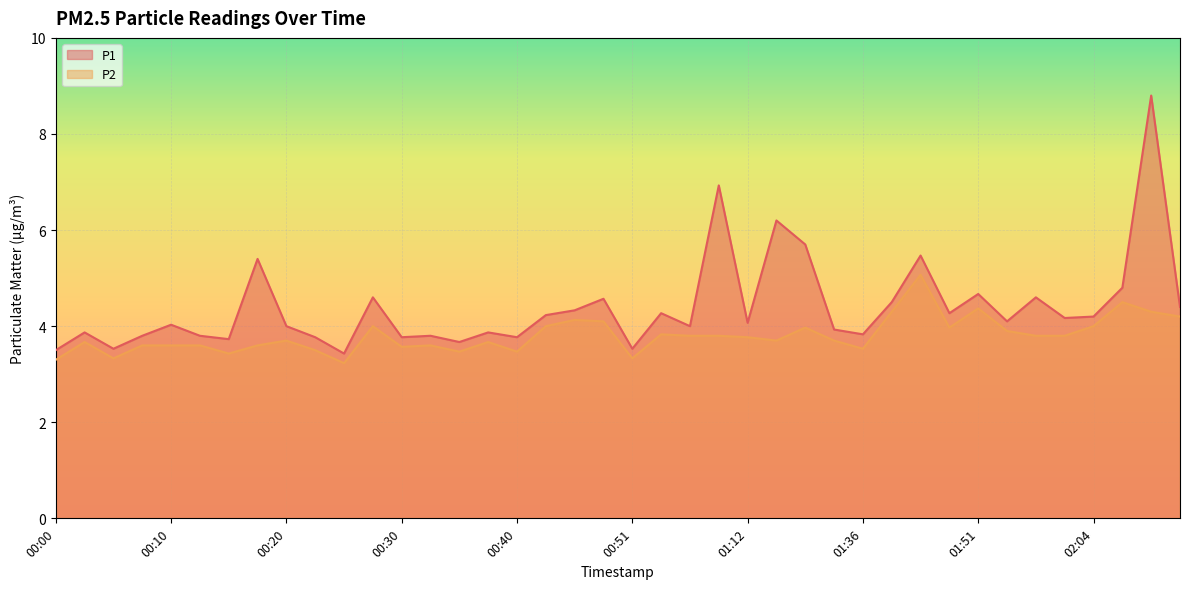

Does the chart display data point markers on the line(s)?

No